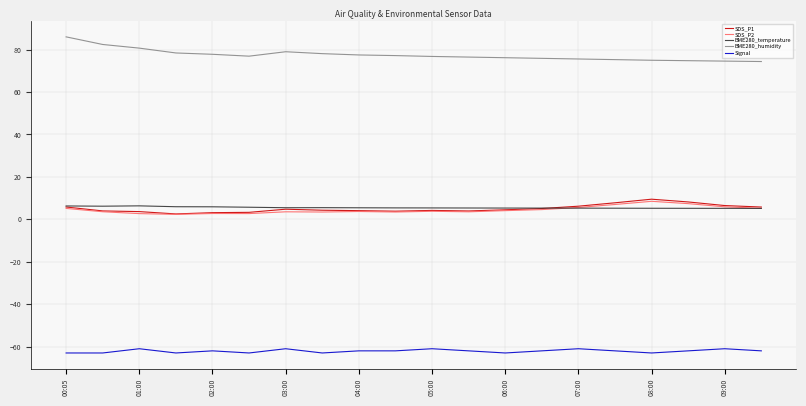

Does the chart display data point markers on the line(s)?

No